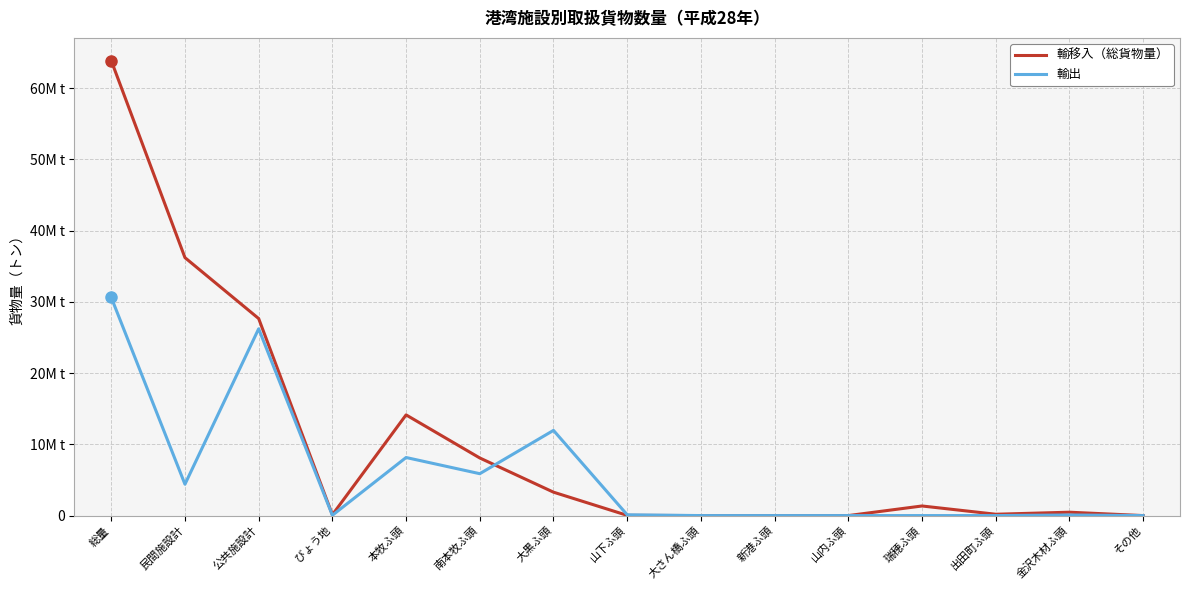

Does the chart have visible grid lines?

Yes